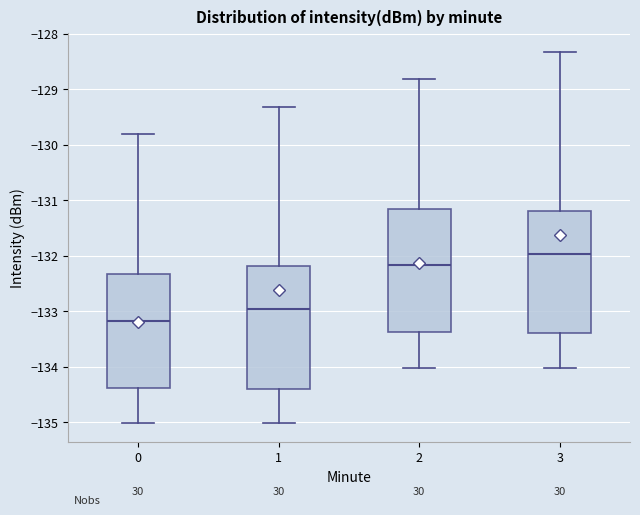

Reading left to right, read every box against the y-axis: the position of its median line, the range the box covers, and the ends of its whiskers. The values are not printed on the chart, so give them approximately, as read against the axis.

0: median -133.2, box -134.4 to -132.3, whiskers -135.0 to -129.8
1: median -133.0, box -134.4 to -132.2, whiskers -135.0 to -129.3
2: median -132.2, box -133.4 to -131.2, whiskers -134.0 to -128.8
3: median -132.0, box -133.4 to -131.2, whiskers -134.0 to -128.3